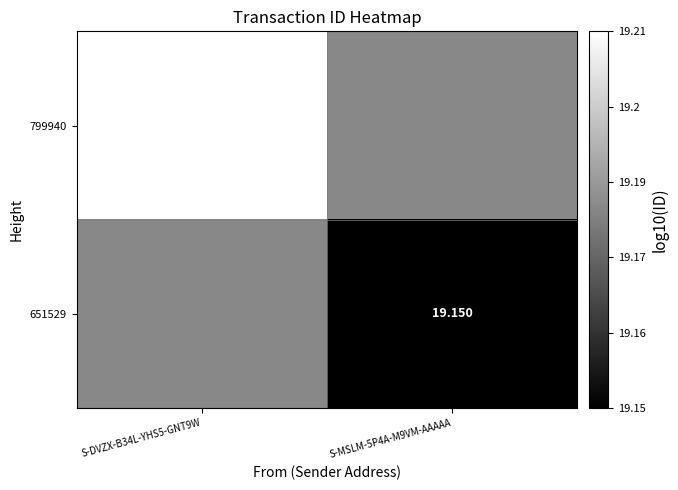

Is the value of 651529 at S-MSLM-5P4A-M9VM-AAAAA greater than the value of 799940 at S-DVZX-B34L-YHS5-GNT9W?

No